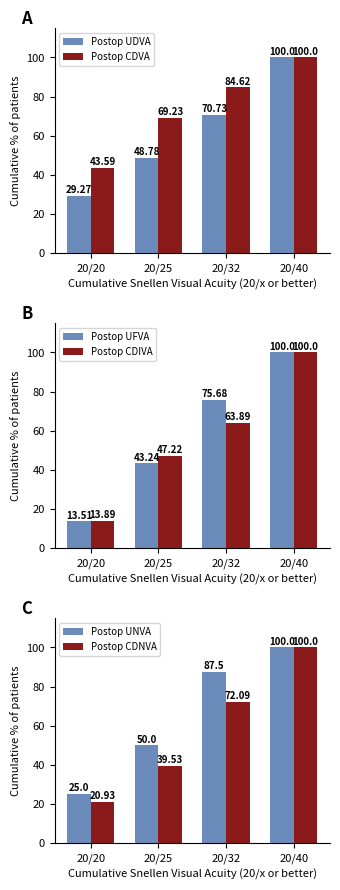

Where does the Postop UNVA series first go above 87?

20/32